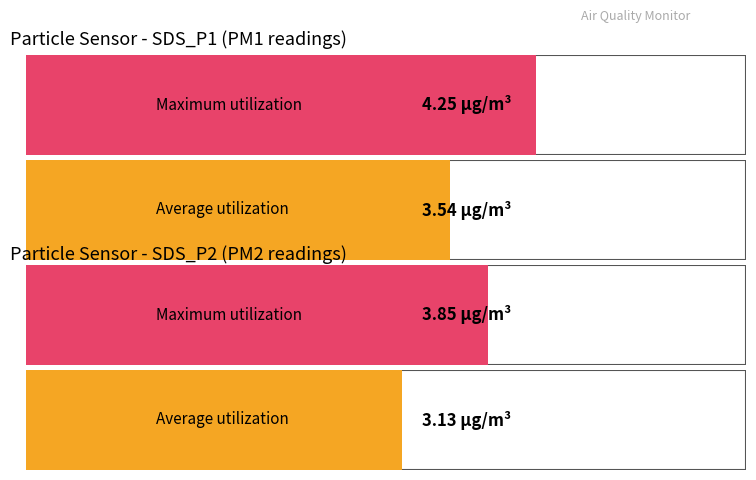

Does the chart contain stacked bars?

No